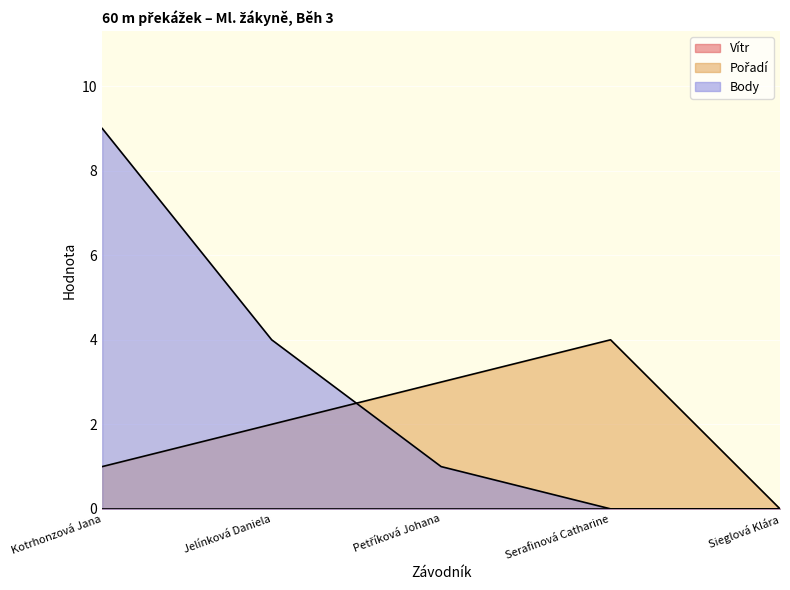

How many values in the Pořadí series are below 2?

2